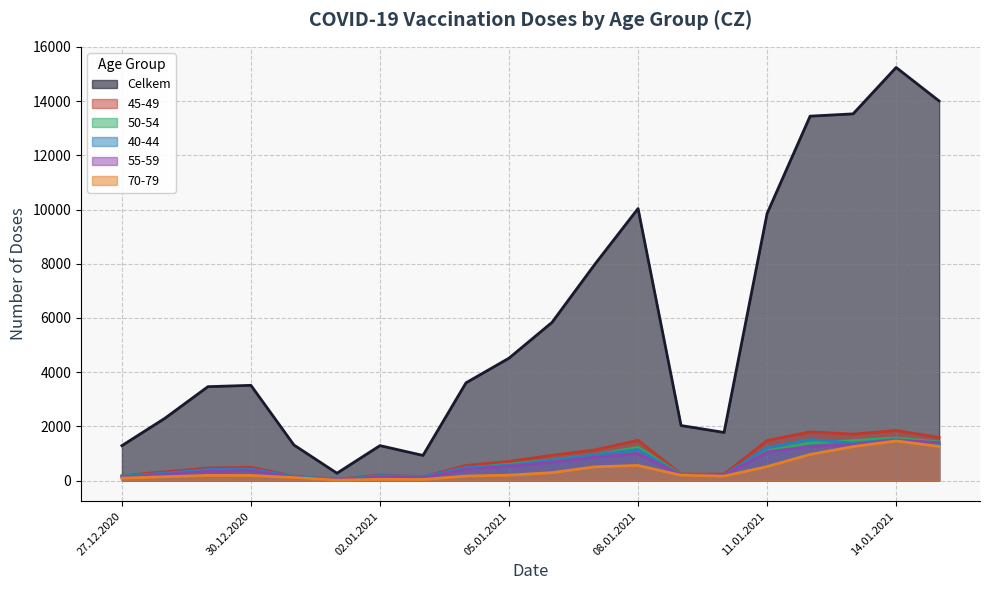

True or false: 45-49 has more than 2 points higher than both neighbors.

True